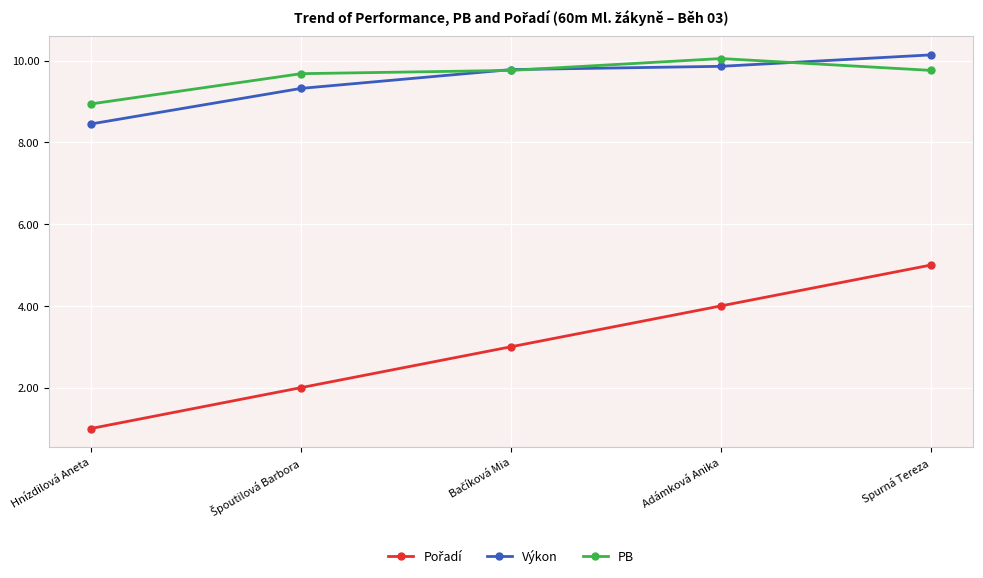

What is the label of the 5th point from the left?

Spurná Tereza